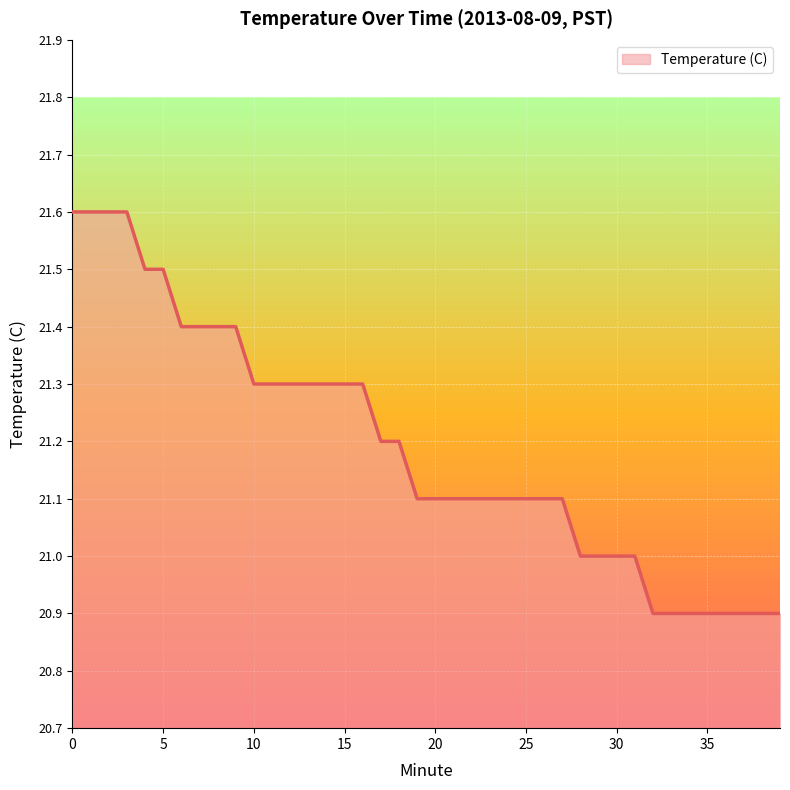

What is the greatest value displayed?

21.6